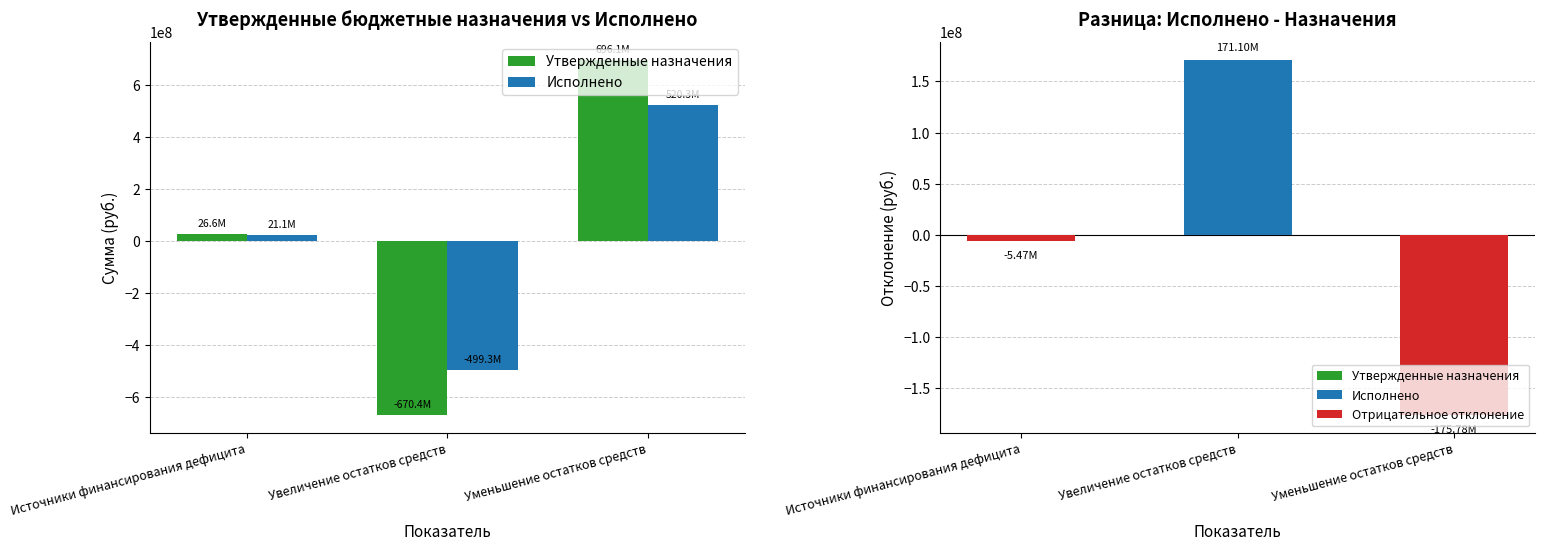

Read the Утвержденные назначения value at Увеличение остатков средств.

-670357344.2